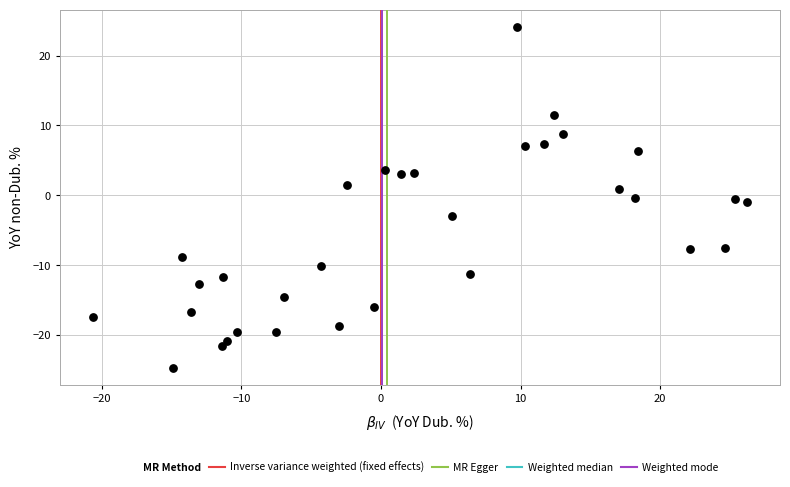

What is the range of X values (max minus min)?

46.9